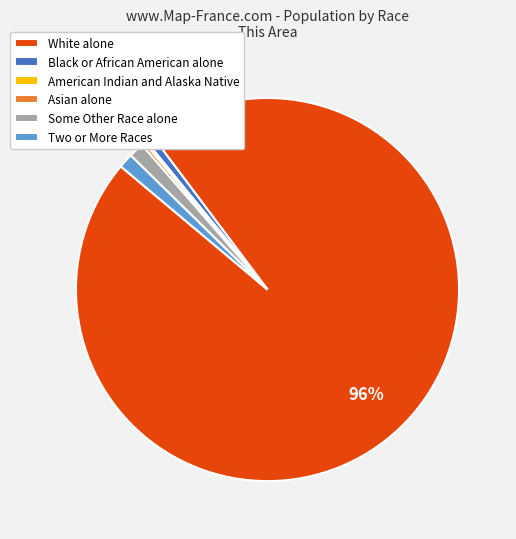

Is there any slice that represents more than half of the pie?

Yes